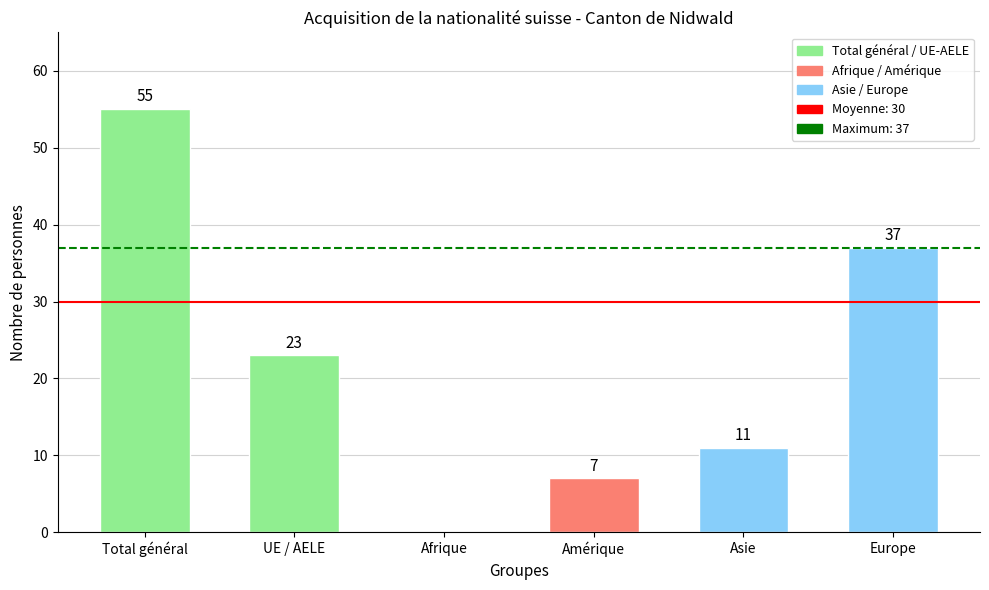

How many positive values are there?

5